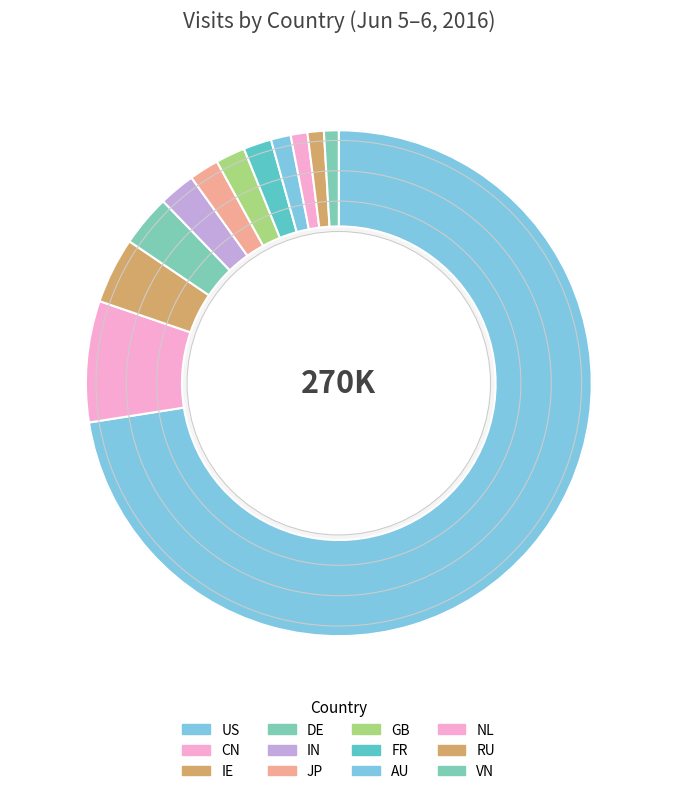

Is the sum of AU and IN greater than half?

No